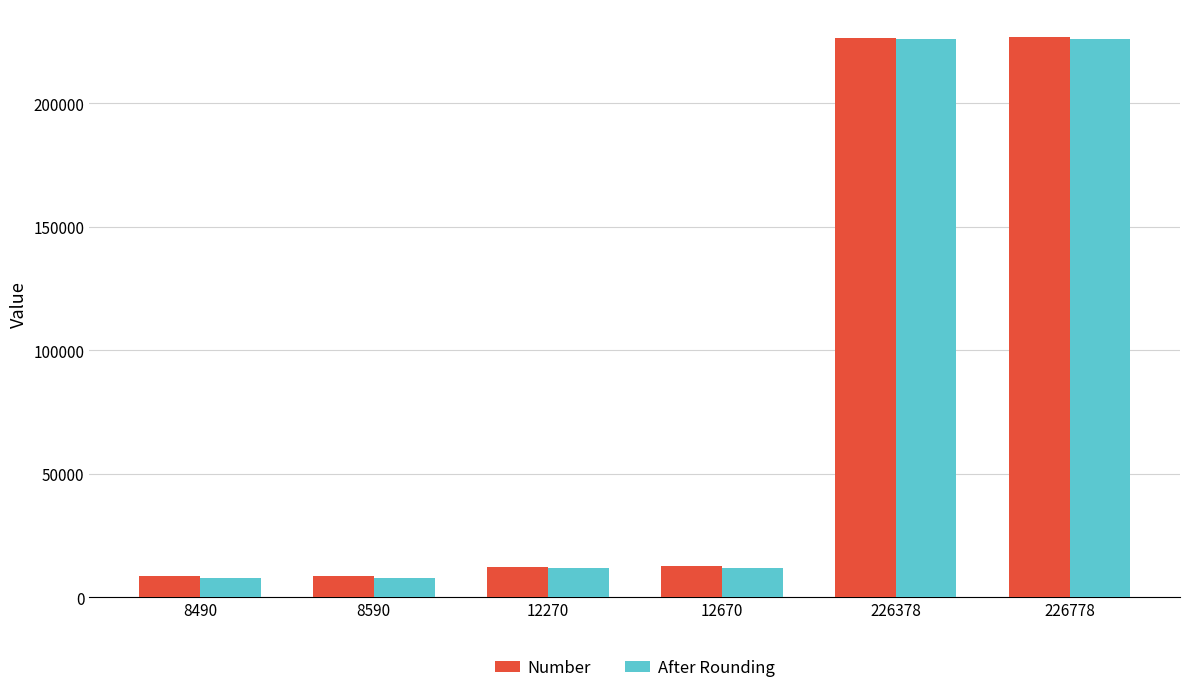

What is the maximum value for After Rounding?

226000